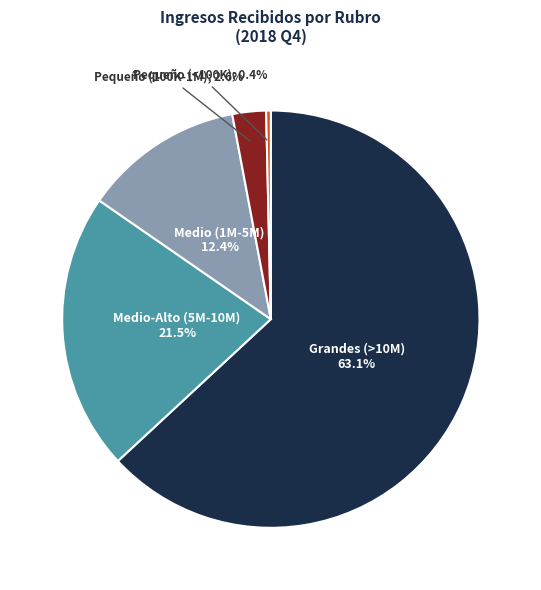

Does any single category account for the majority?

Yes